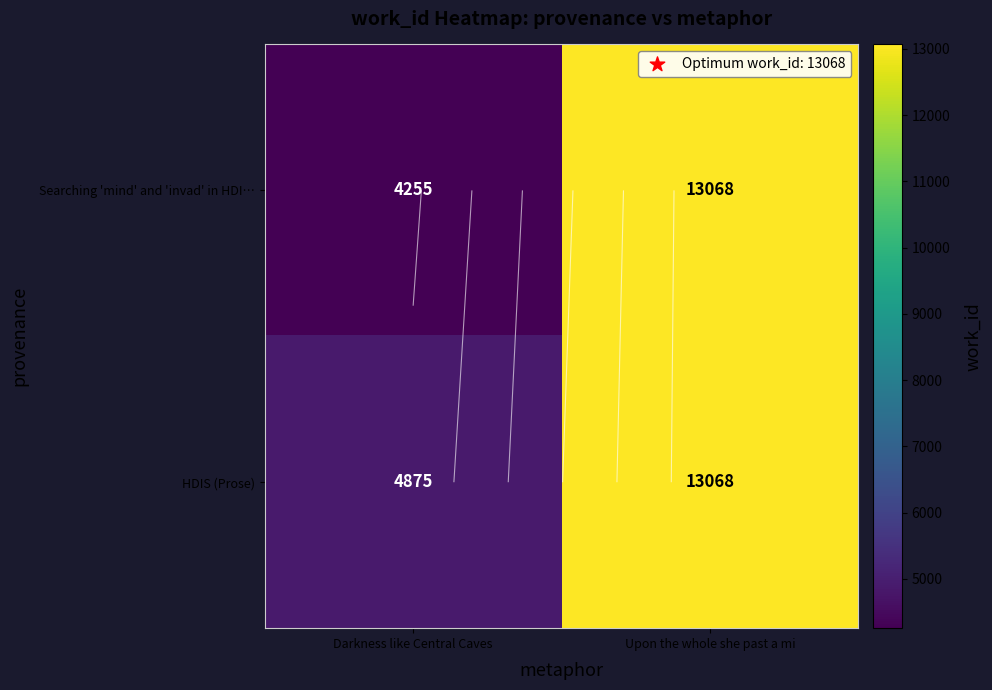

Rank the series by their maximum value, from lowest to highest.

Searching 'mind' and 'invad' in HDI…, HDIS (Prose)